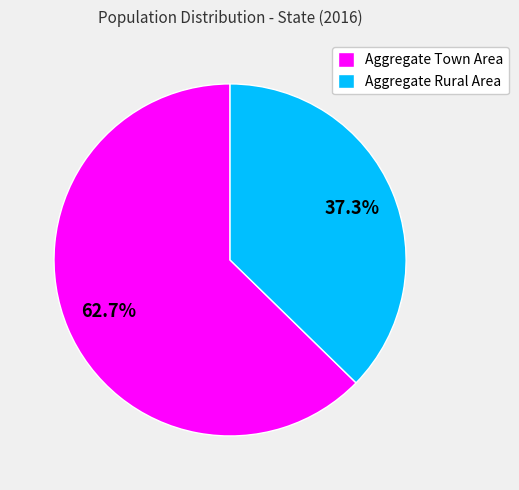

What portion of the pie excludes Aggregate Rural Area?

62.7%